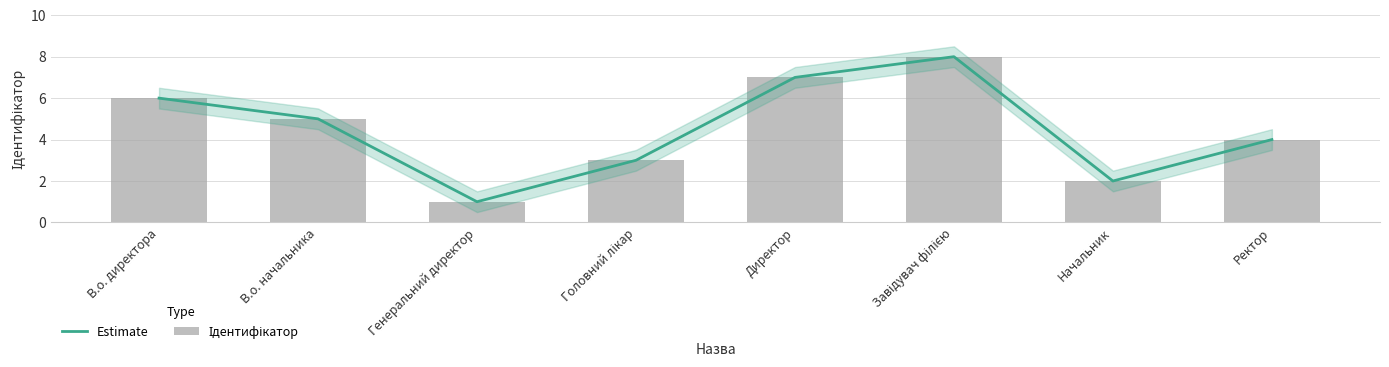

Are the bars horizontal?

No